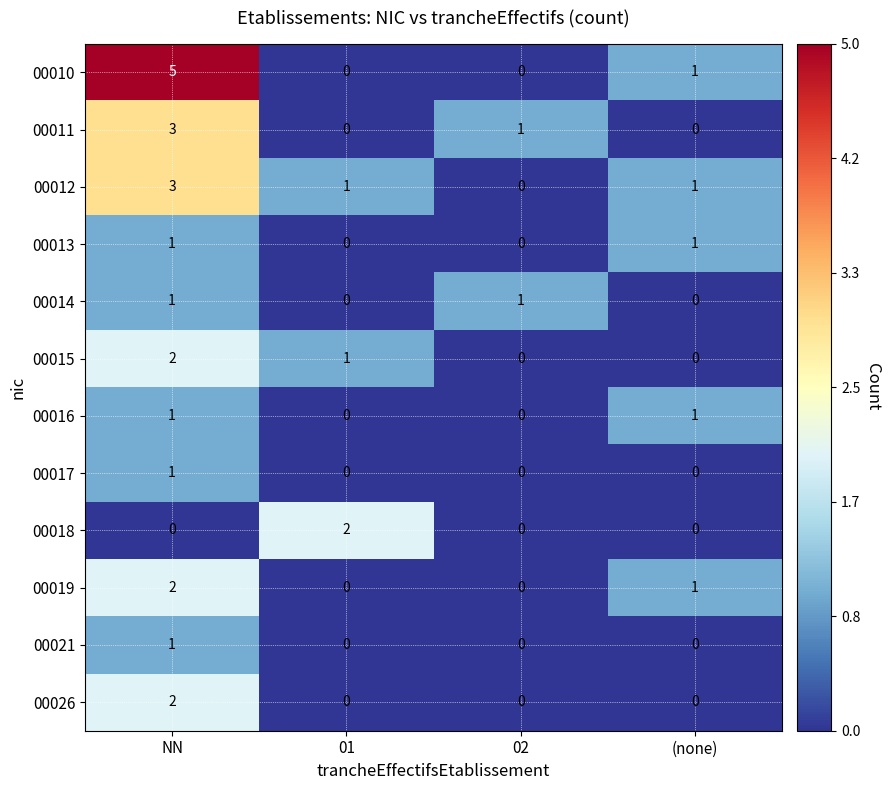

Where does the 00012 series first go above 1?

NN